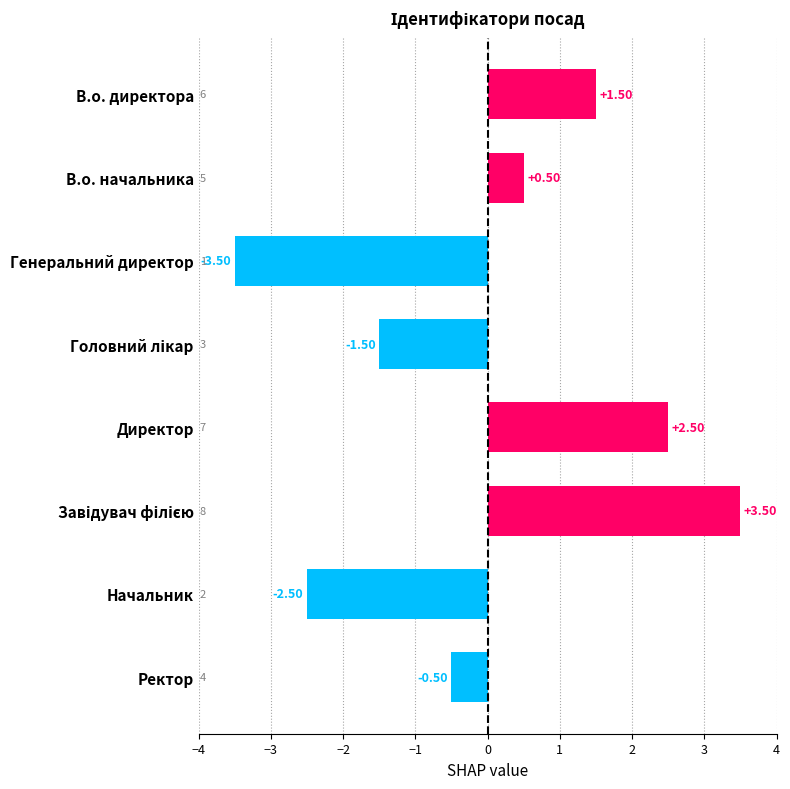

What is the smallest value displayed?

-3.5